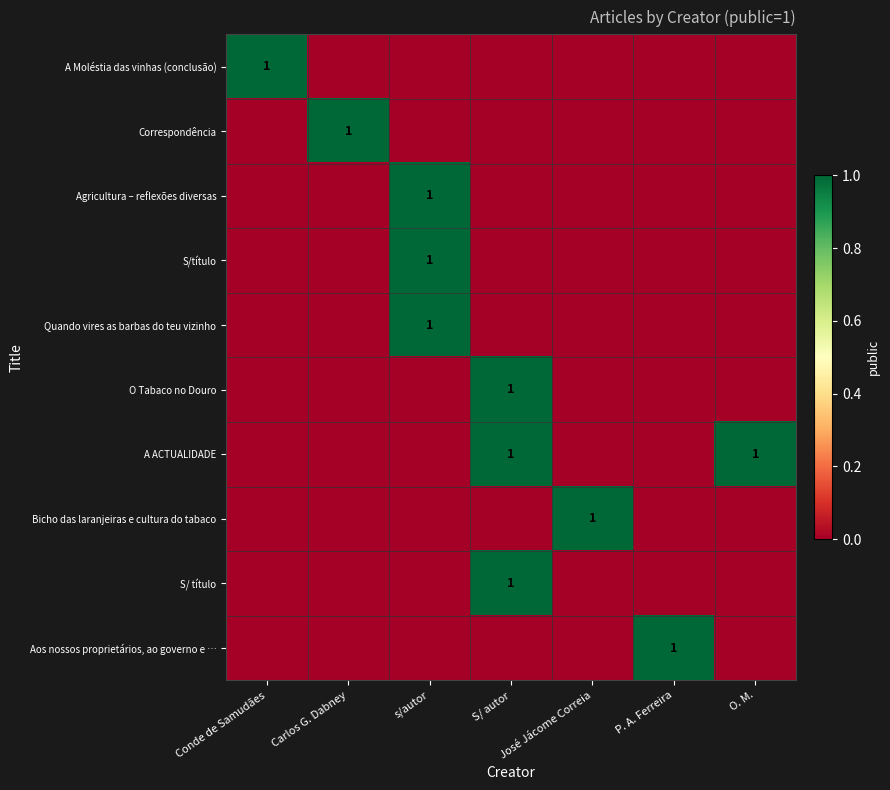

Is it true that A Moléstia das vinhas (conclusão) equals 0 at P. A. Ferreira?

True